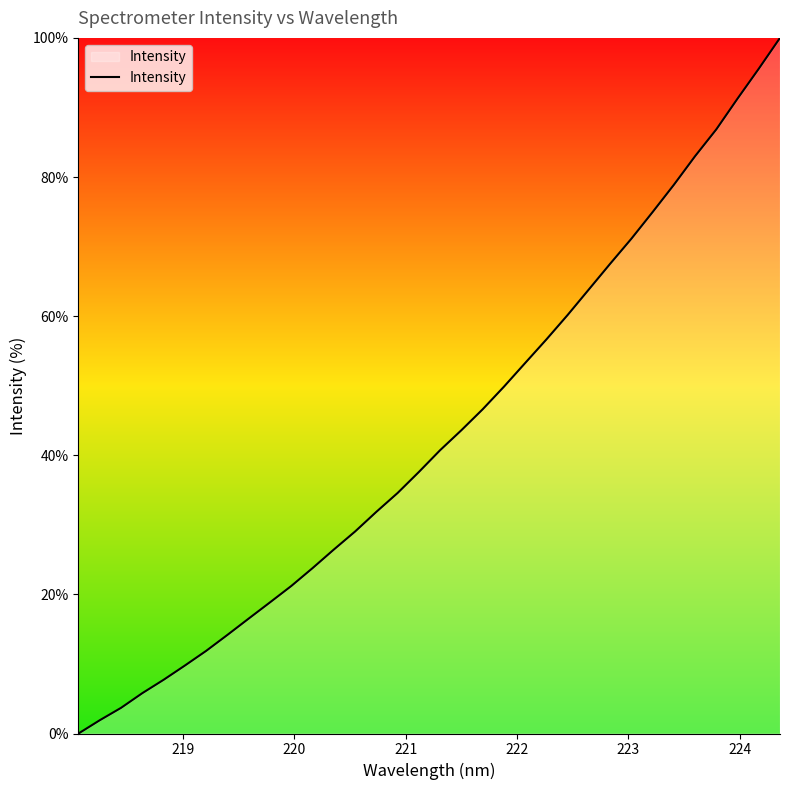

What is the difference between the maximum and minimum values?

100.0